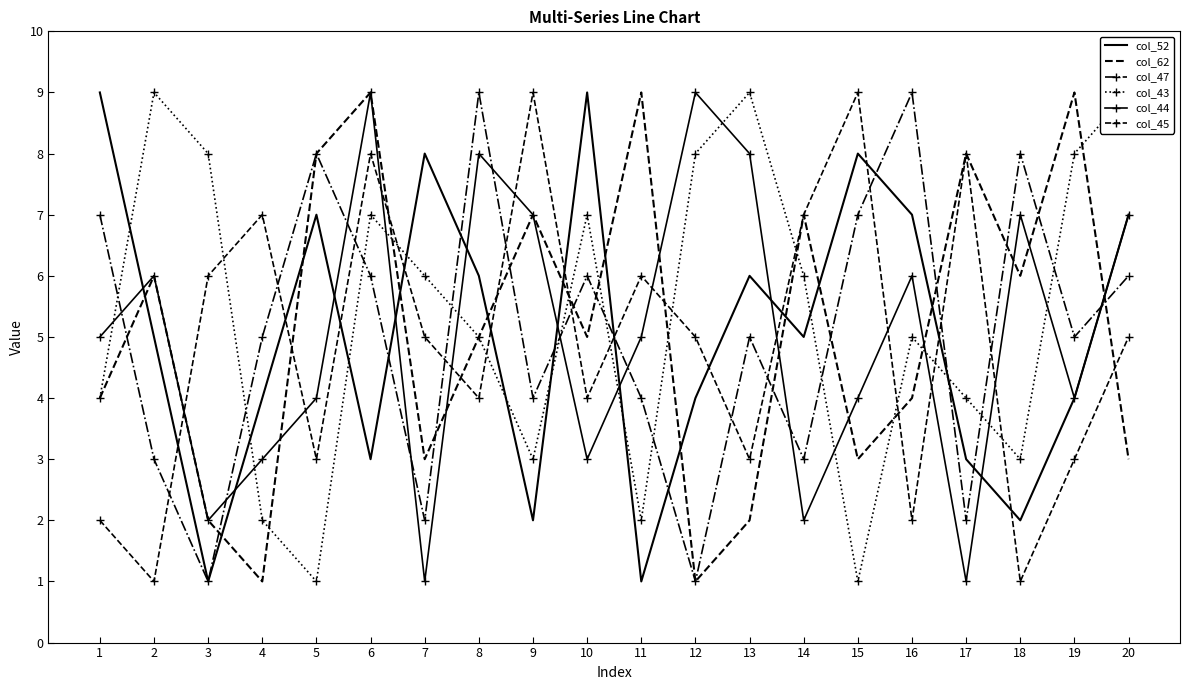

What is the difference between the highest and lowest values at 19?

6